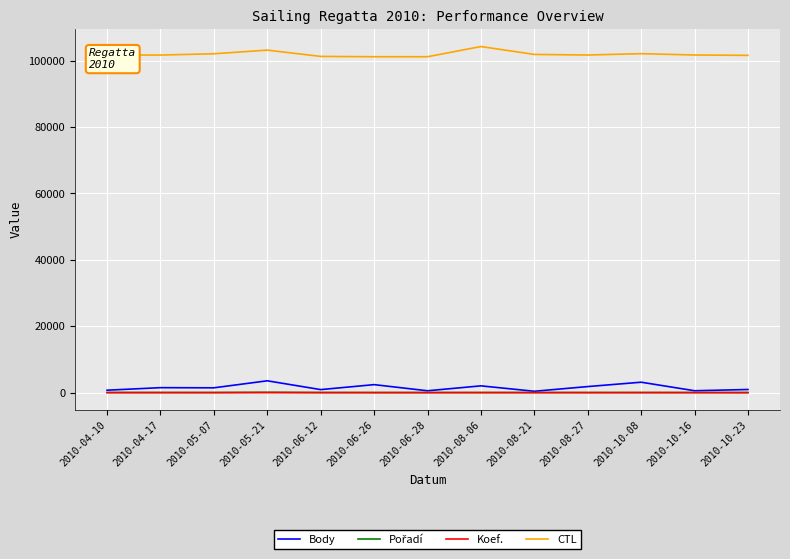

Which series has the largest total across all categories?

CTL